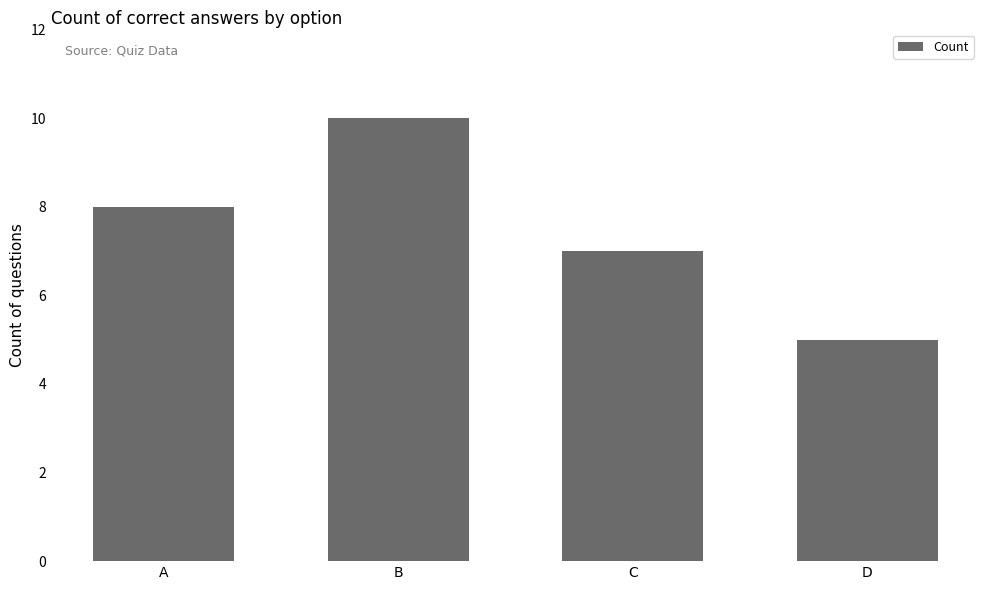

The chart shows a value of 10 at B. True or false?

True